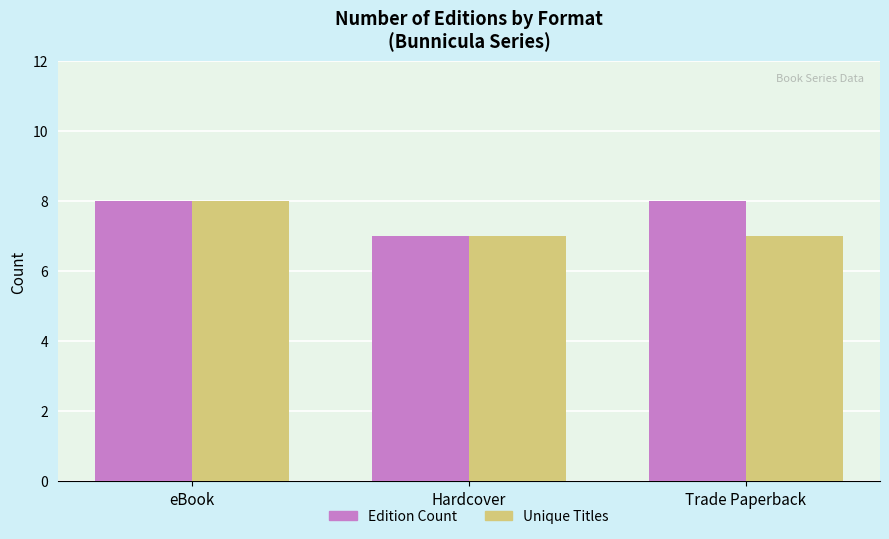

What is the label of the 1st bar from the left?

eBook